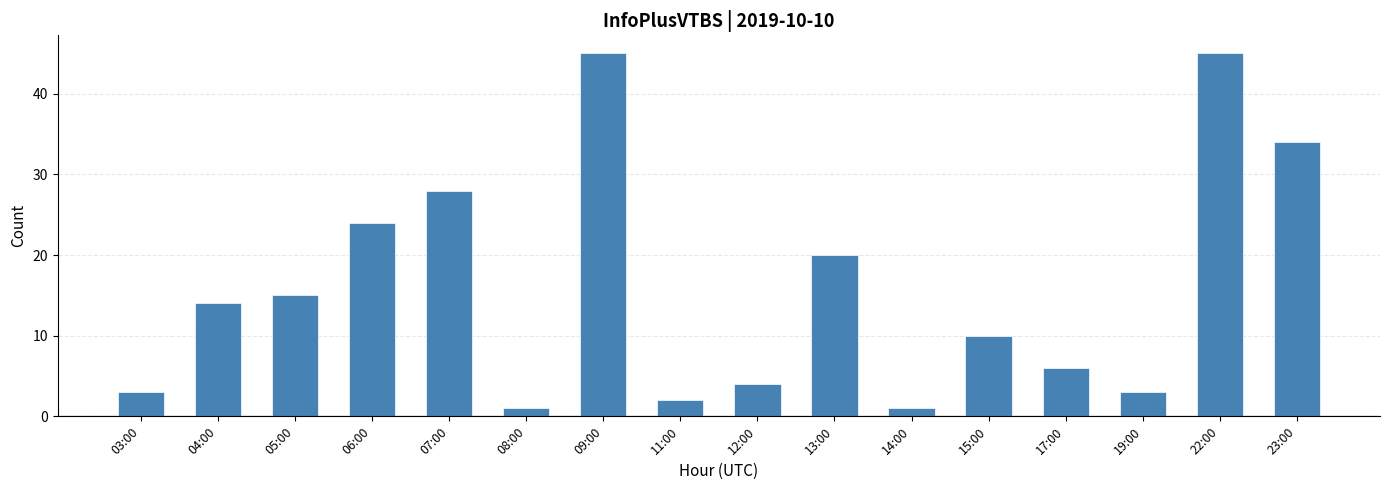

What is the change in value from 13:00 to 14:00?

-19